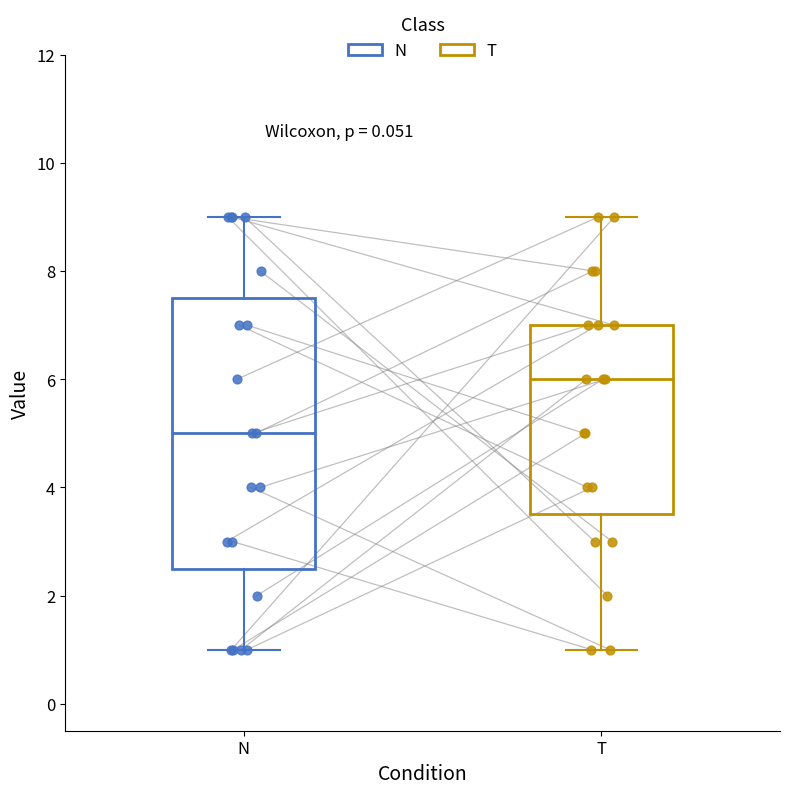

Reading left to right, transcribe this box plot: for each box, give where its median line is, the range the box spans, and where its two whiskers end, as read against the y-axis. The values are not printed on the chart, so give them approximately, as read against the axis.

N: median 5.0, box 2.6 to 7.6, whiskers 1.0 to 9.0
T: median 6.0, box 3.6 to 7.0, whiskers 1.0 to 9.0